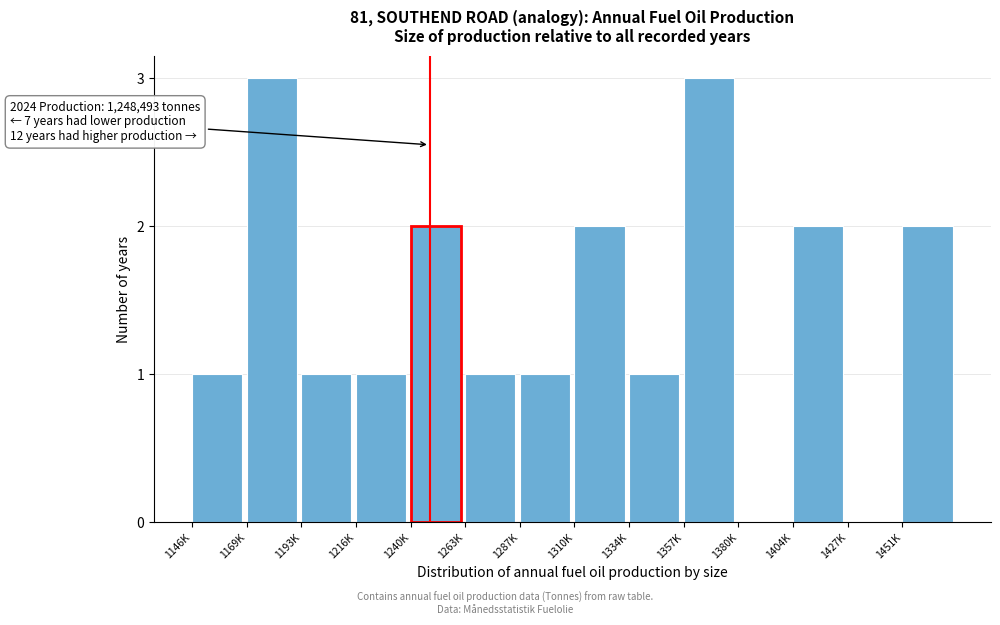

Reading left to right, list all the values displayed in this chart.

1146K=1	1169K=3	1193K=1	1216K=1	1240K=2	1263K=1	1287K=1	1310K=2	1334K=1	1357K=3	1380K=0	1404K=2	1427K=0	1451K=2